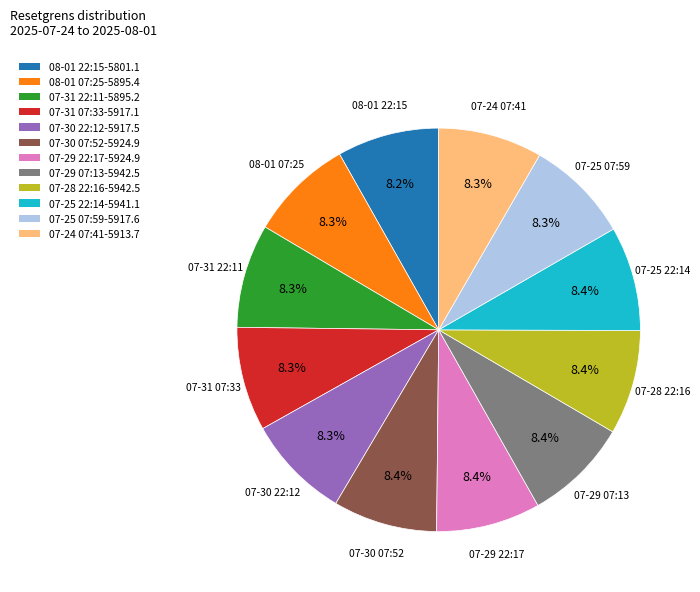

Approximately how many times larger is the value at 07-30 07:52 compared to 07-25 22:14?

1.0